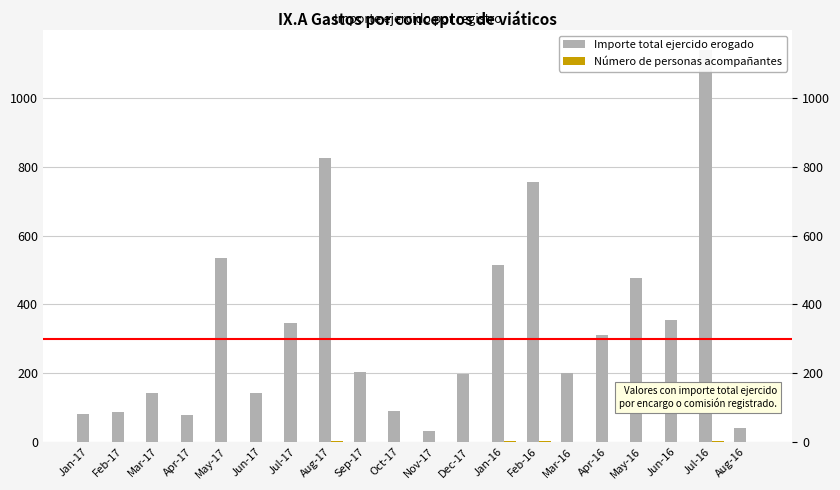

Which has a higher value, Sep-17 or Mar-16?

Sep-17